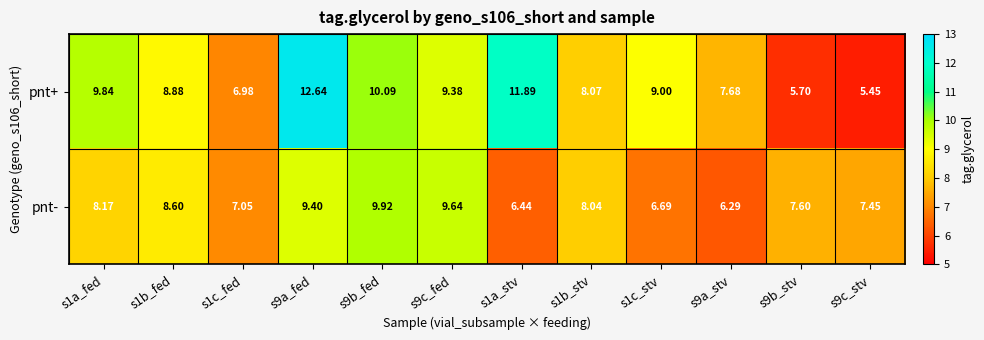

Which series has the widest spread of values?

pnt+